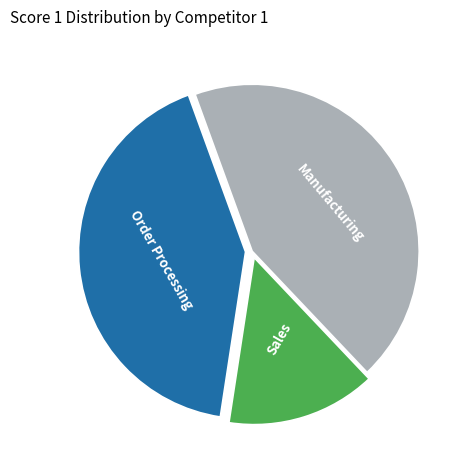

Is there any slice that represents more than half of the pie?

No